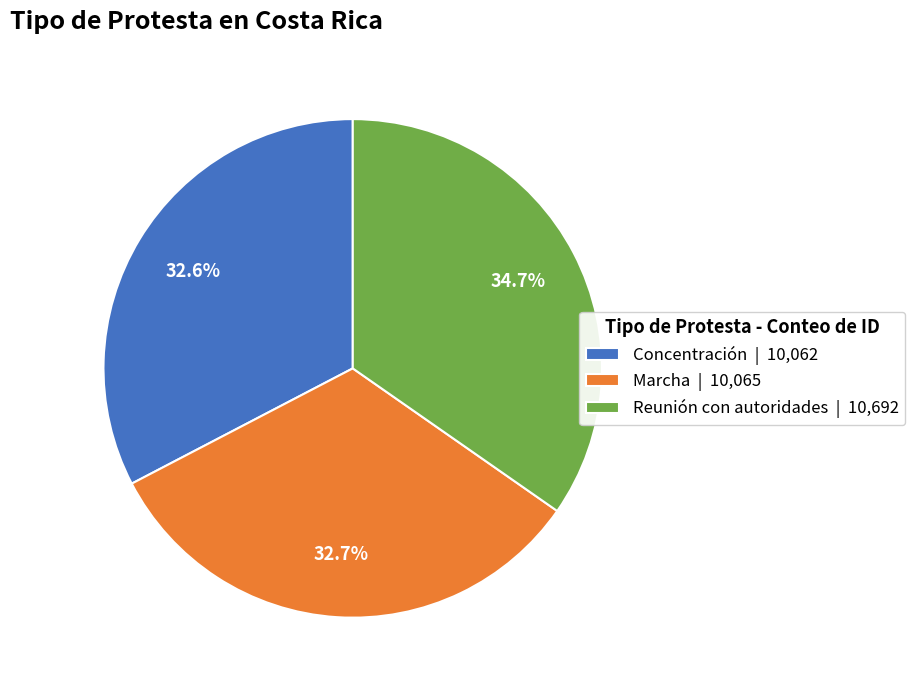

How many segments does this pie chart have?

3